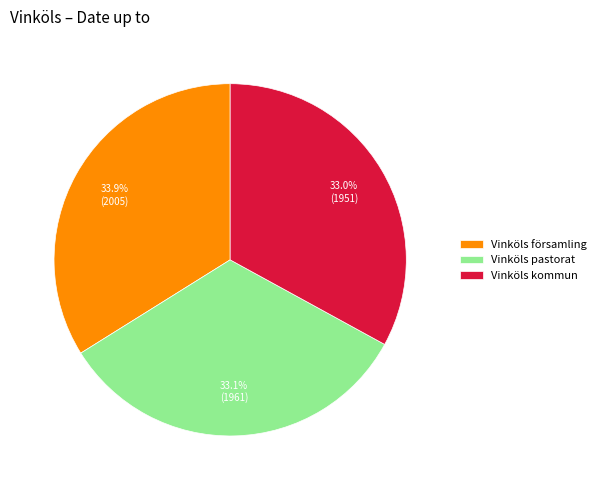

What is the largest slice in the pie chart?

Vinköls församling